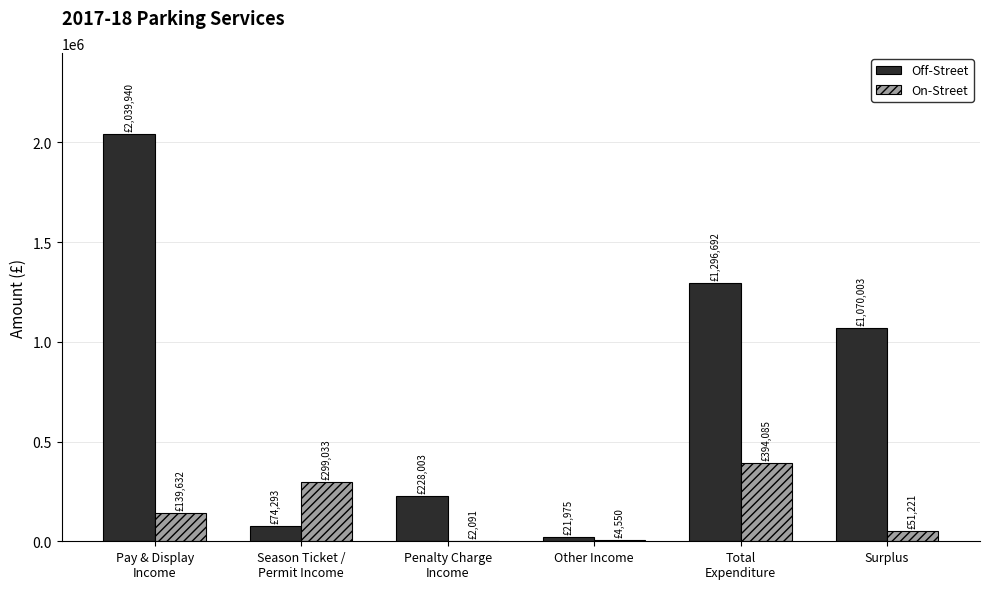

What is the highest value of the On-Street series?

394085.2